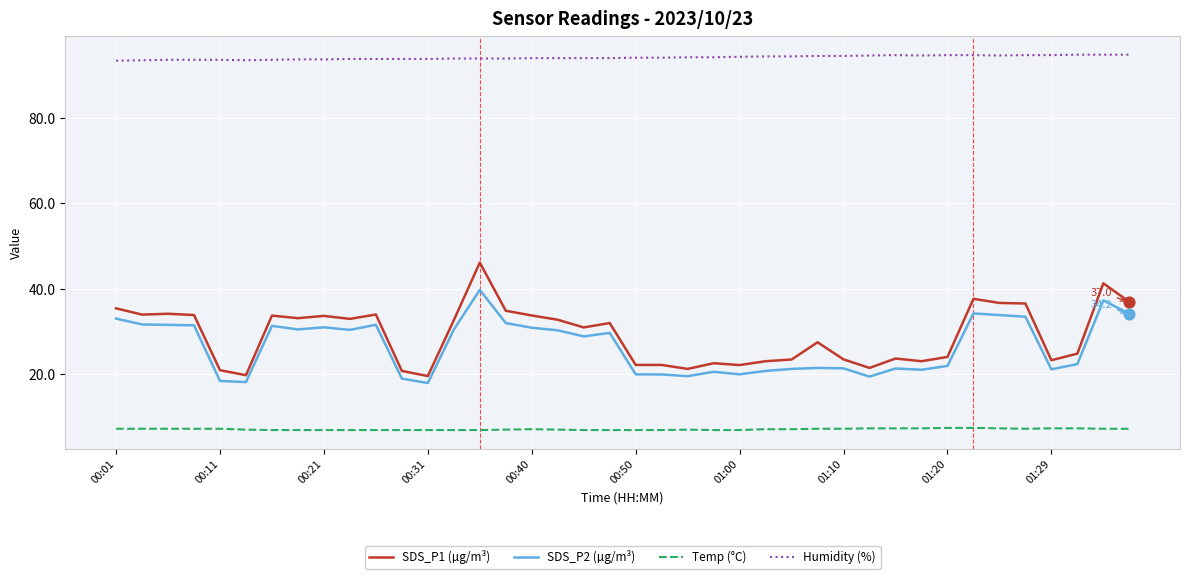

Which series has the largest range (max minus min)?

SDS_P1 (µg/m³)